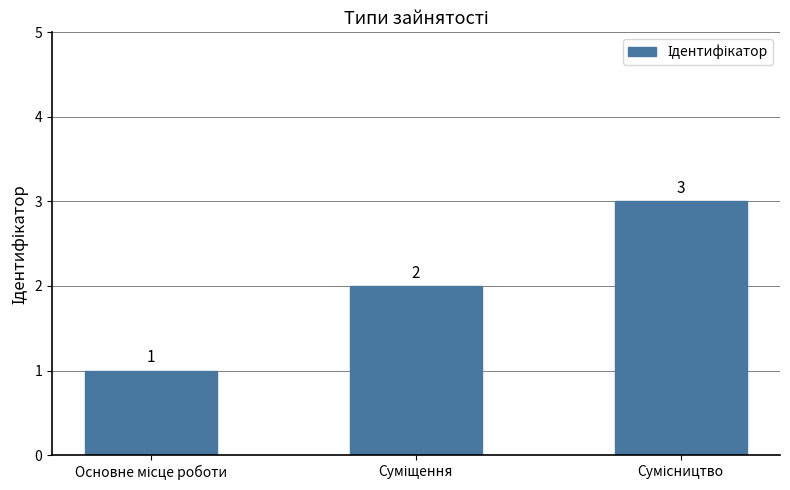

What is the difference between the maximum and second lowest values?

1